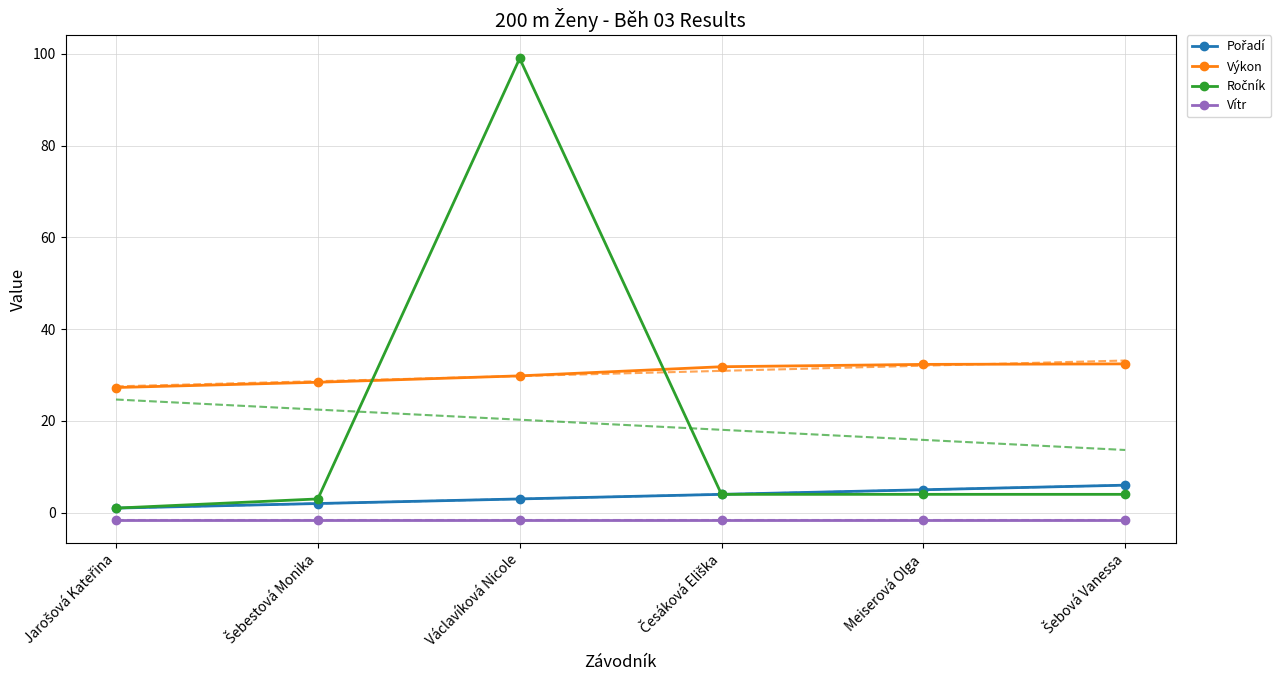

What position from the right is Jarošová Kateřina?

6